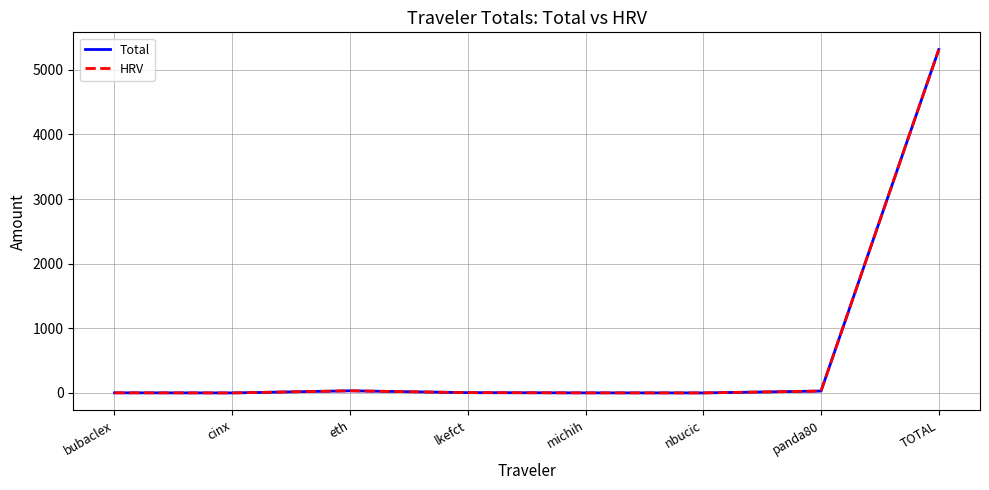

The HRV series shows 5312.4 at TOTAL. True or false?

True